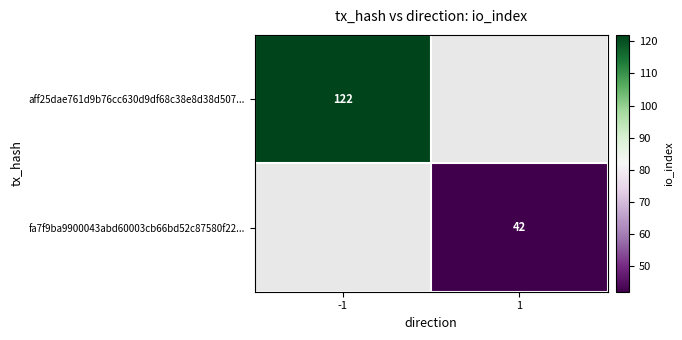

The value of fa7f9ba9900043abd60003cb66bd52c87580f22... at 1 is 75. True or false?

False